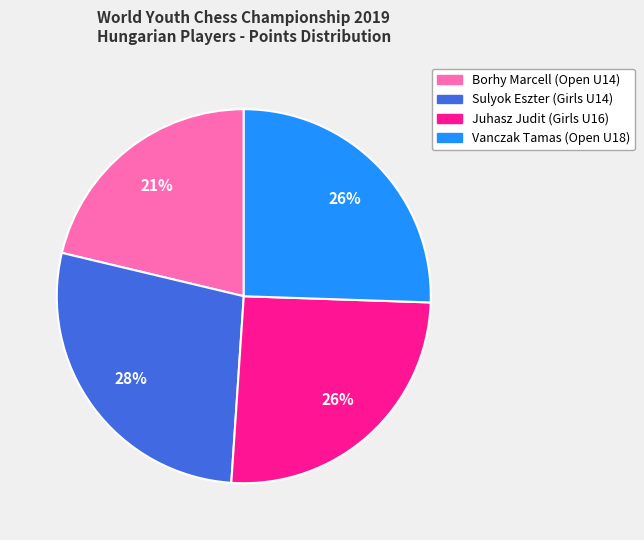

True or false: Borhy Marcell (Open U14) accounts for 12% of the total.

False